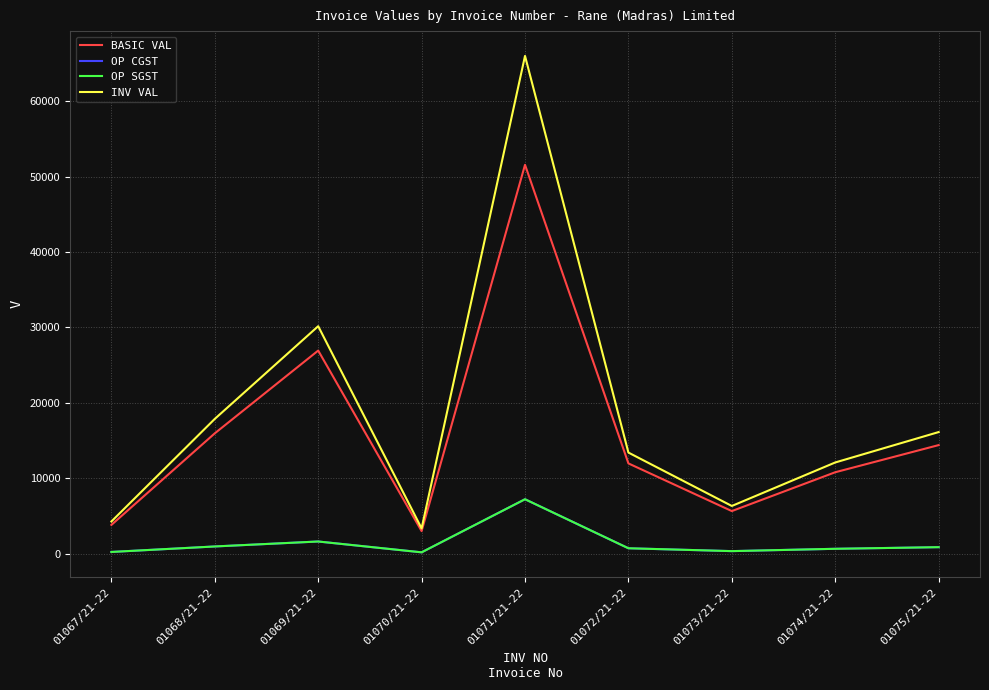

Is it true that BASIC VAL equals 7763.6 at 01069/21-22?

False